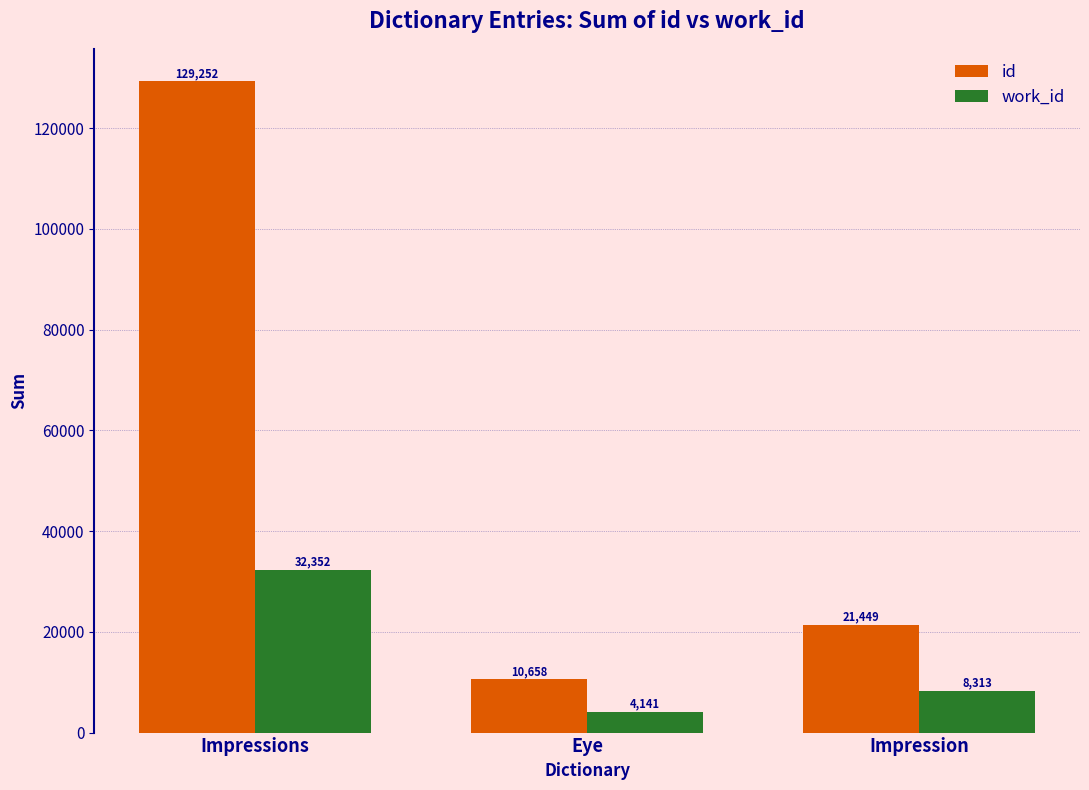

What is the average value of the work_id series?

14935